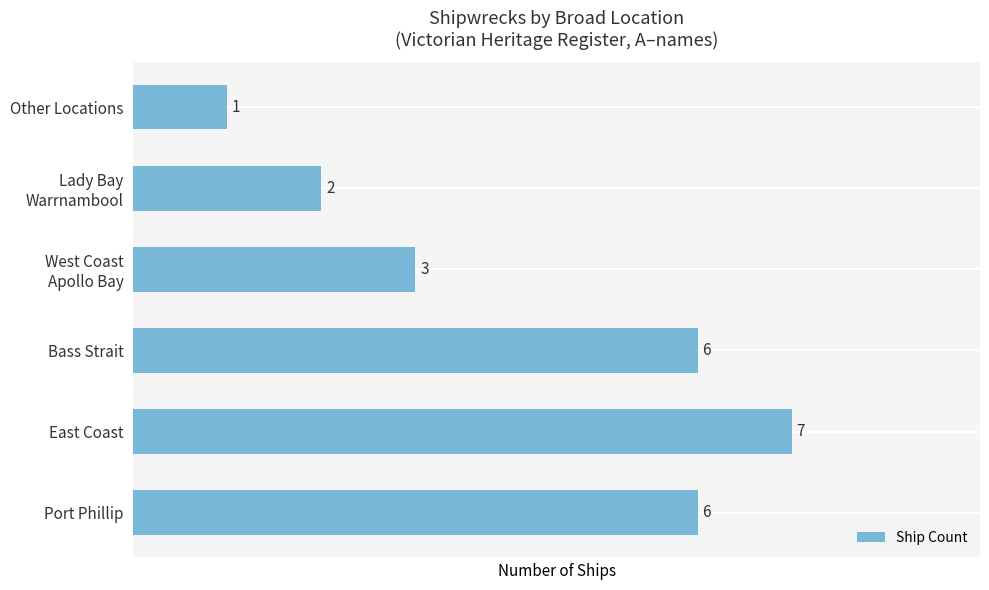

Which has a higher value, East Coast or Port Phillip?

East Coast